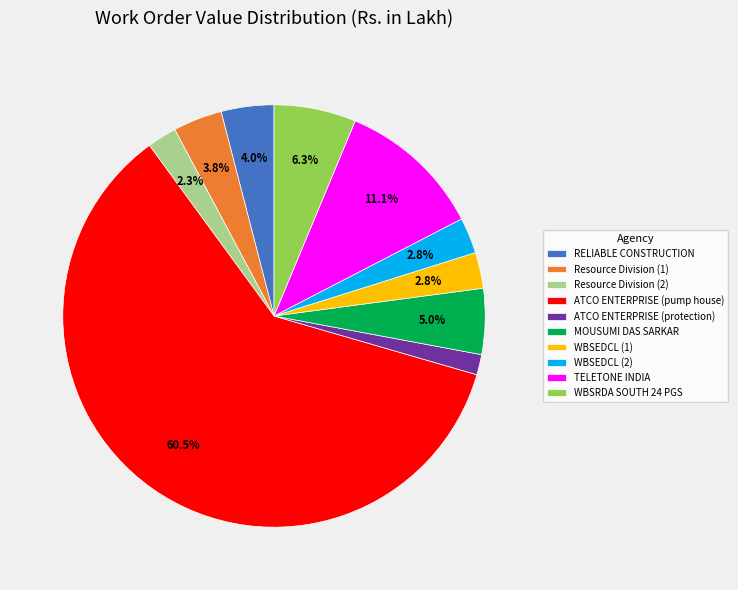

How many slices are in this pie chart?

10